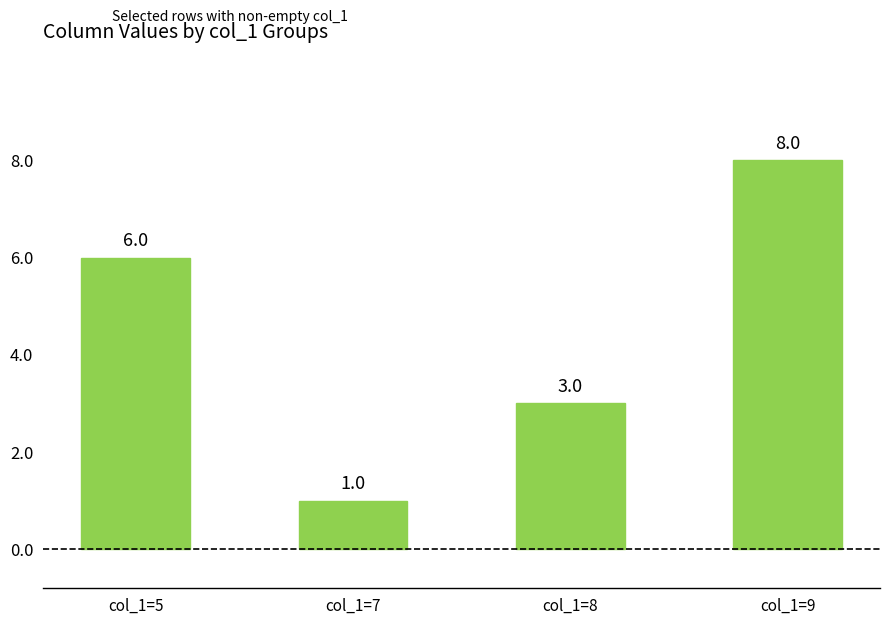

What is the difference between the second highest and second lowest values?

3